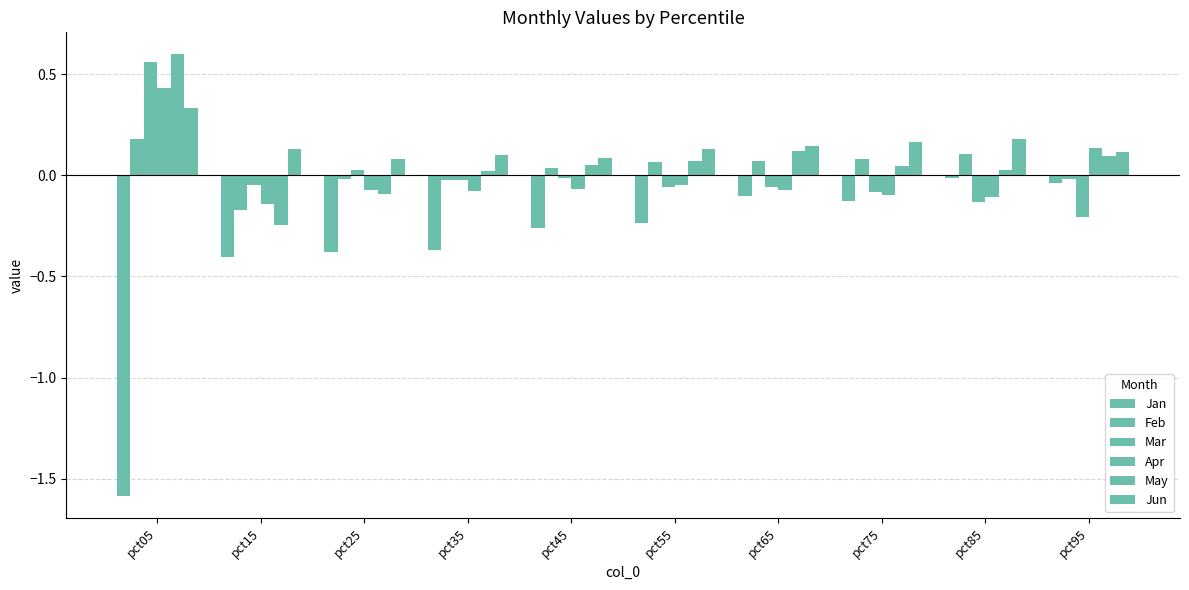

Which series has the largest total across all categories?

Jun